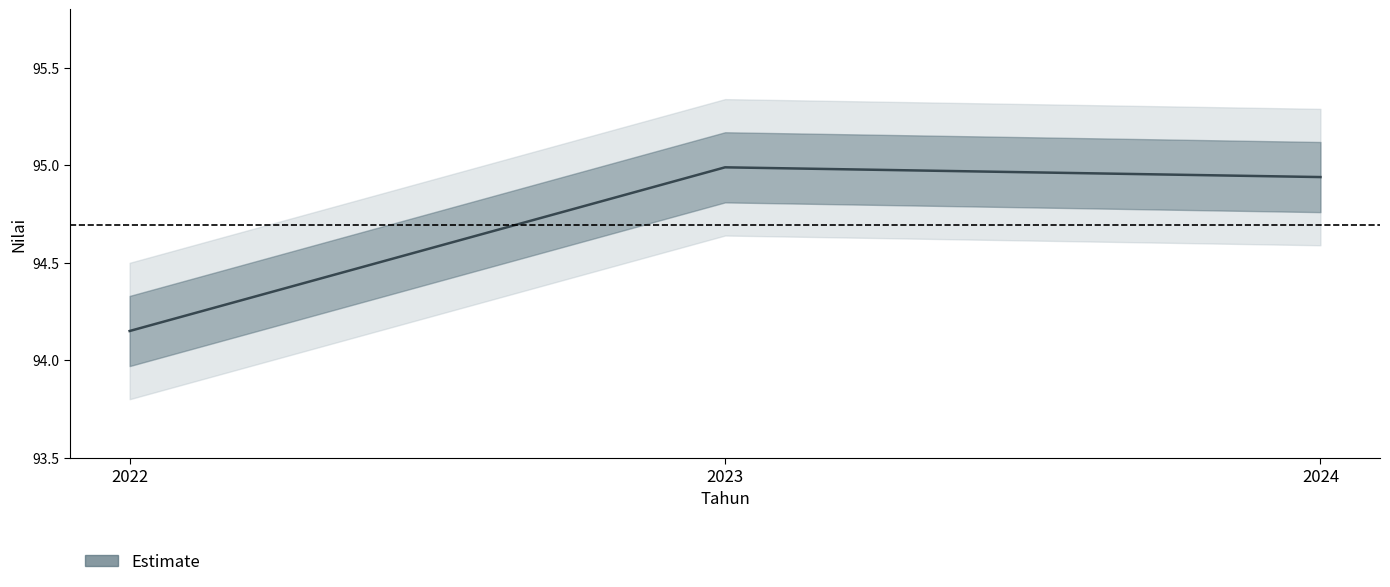

What is the sum of the values at 2022 and 2024?

189.1